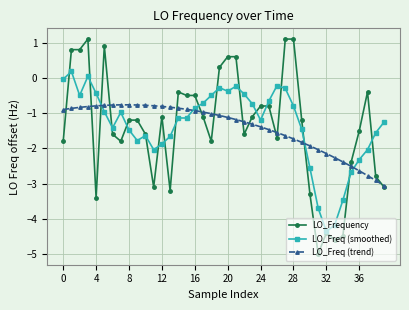

Which series has the largest range (max minus min)?

LO_Frequency